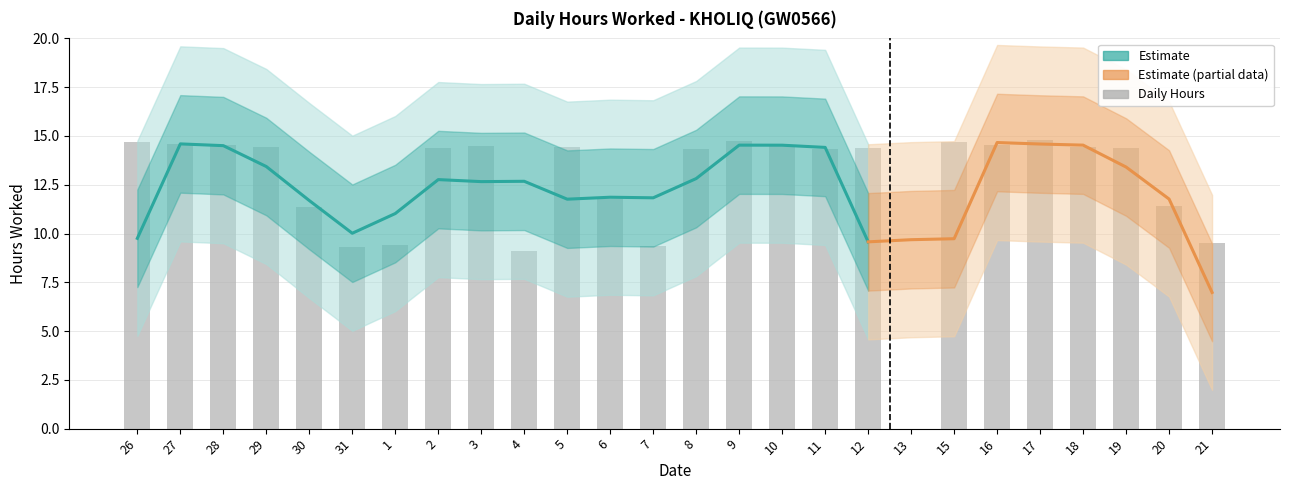

The value at 4 is 13.6. True or false?

False